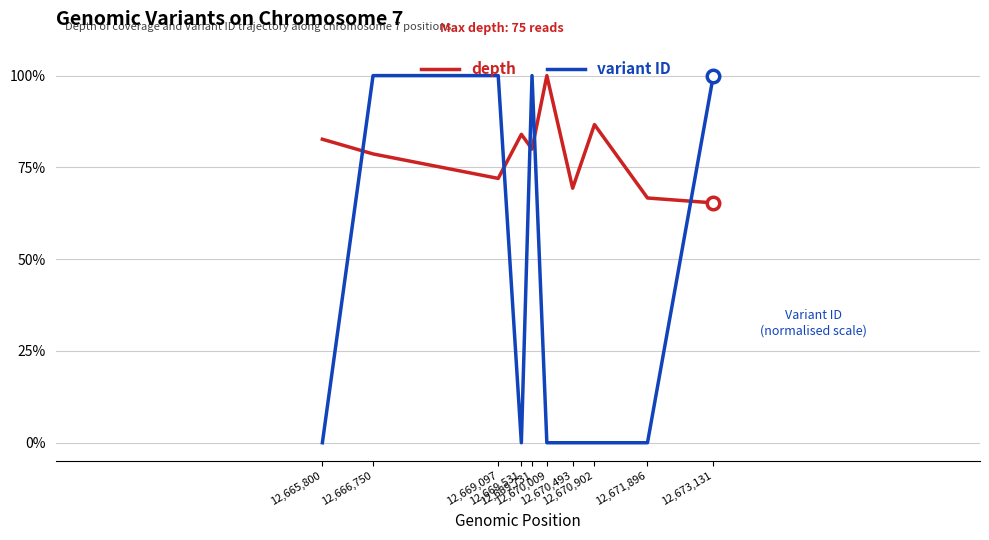

Which series has the largest total across all categories?

depth